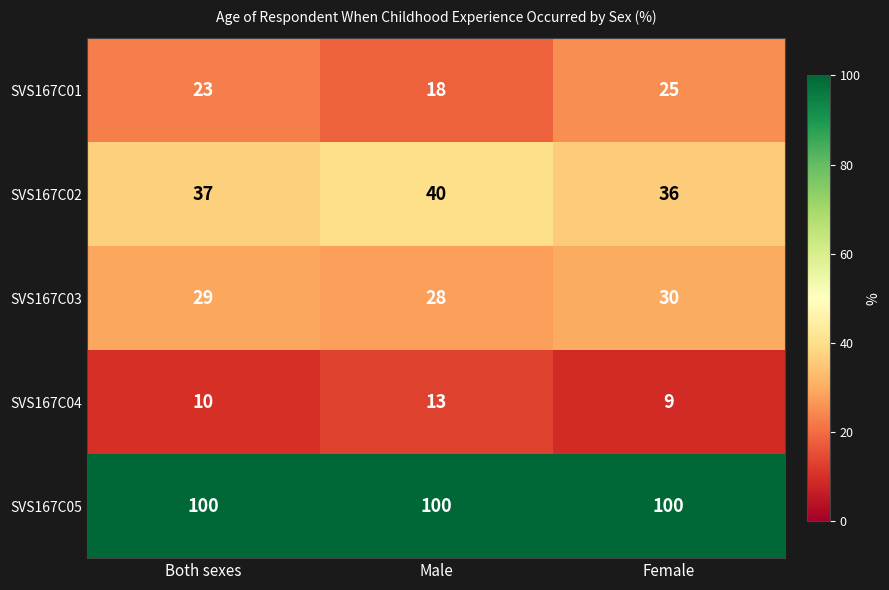

What is the average value of the SVS167C04 series?

11